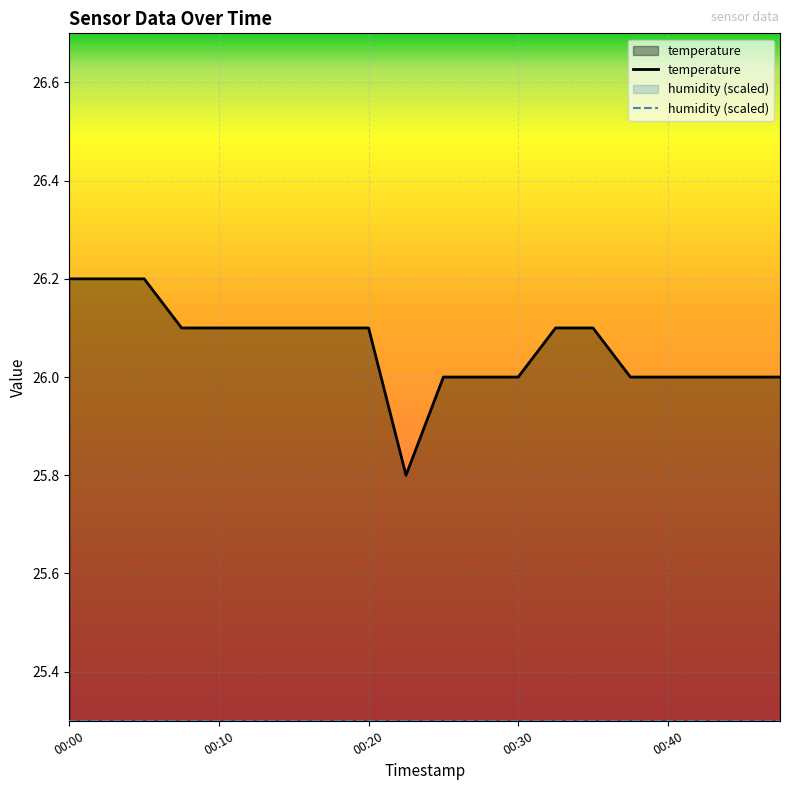

What is the difference between the maximum and minimum values in the temperature series?

0.4